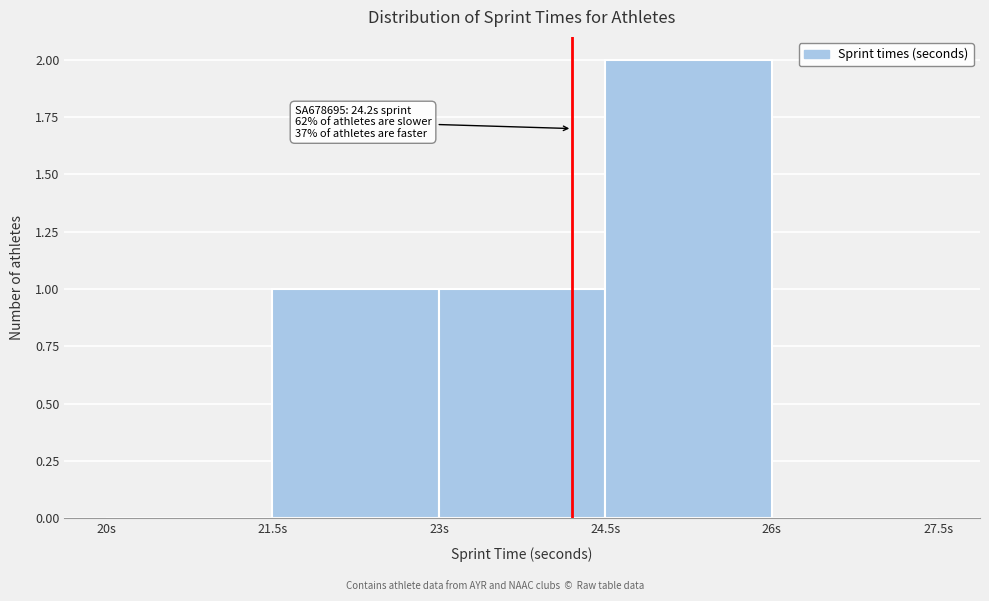

Which range on the x-axis has the tallest bar?

24.5 to 26.0